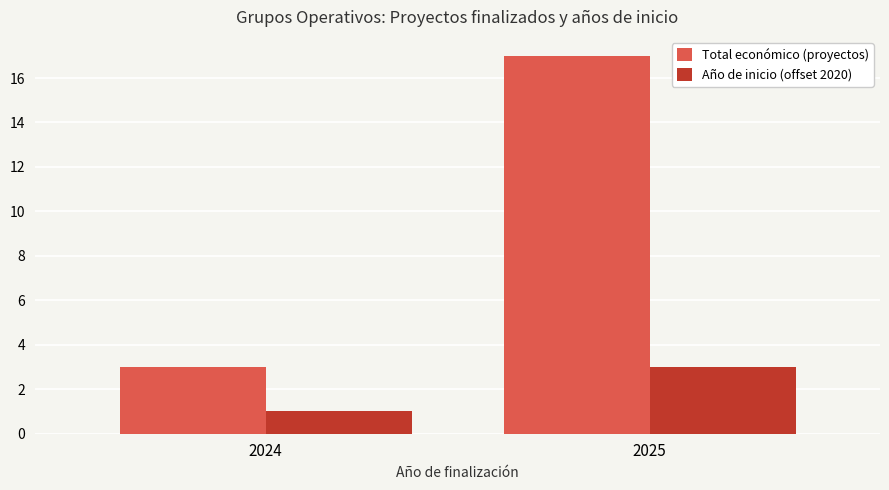

What is the difference between the Año de inicio (offset 2020) values at 2025 and 2024?

2